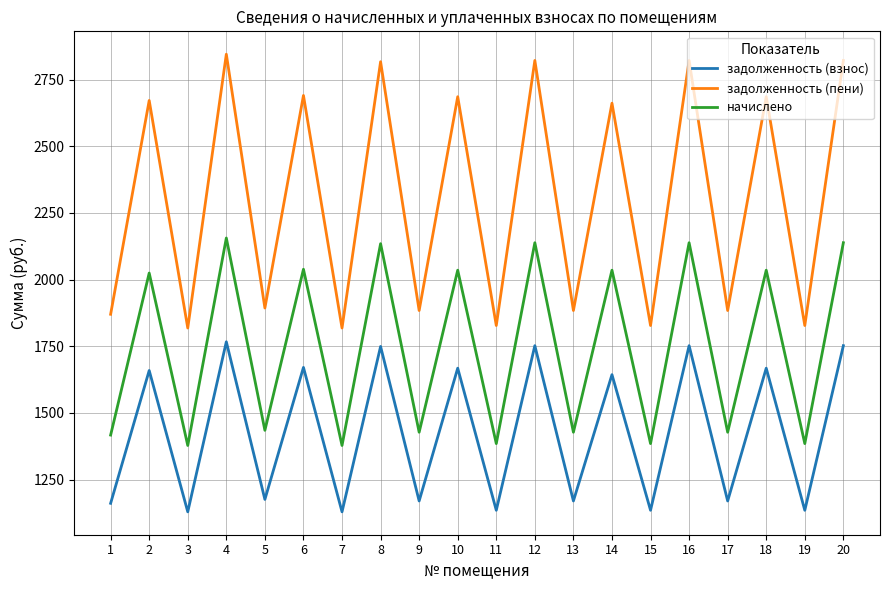

True or false: начислено has a value of 3410.2 at 16.

False